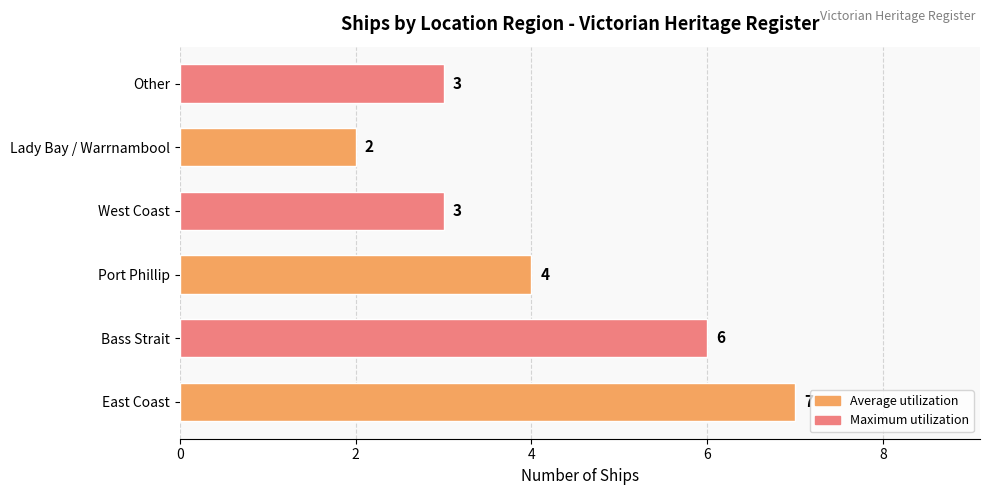

What is the change in value from Bass Strait to West Coast?

-3